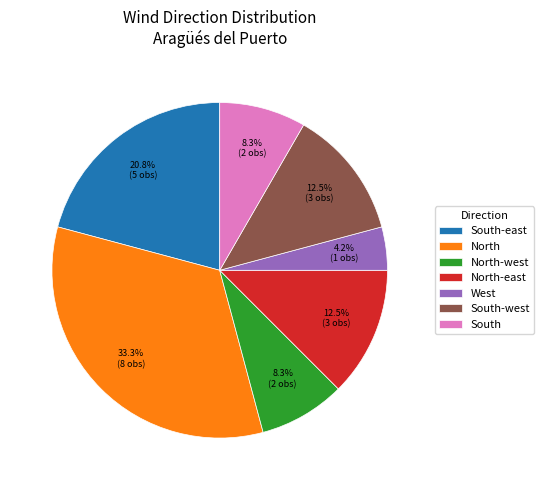

What is the largest slice in the pie chart?

North